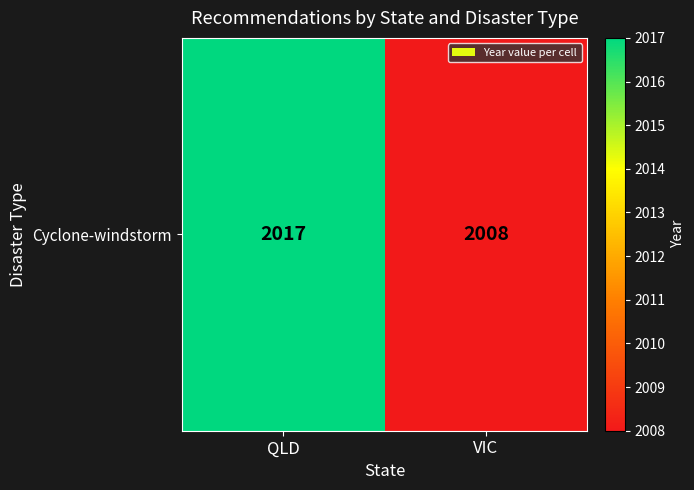

Reading left to right, list all the values displayed in this chart.

2017	2008